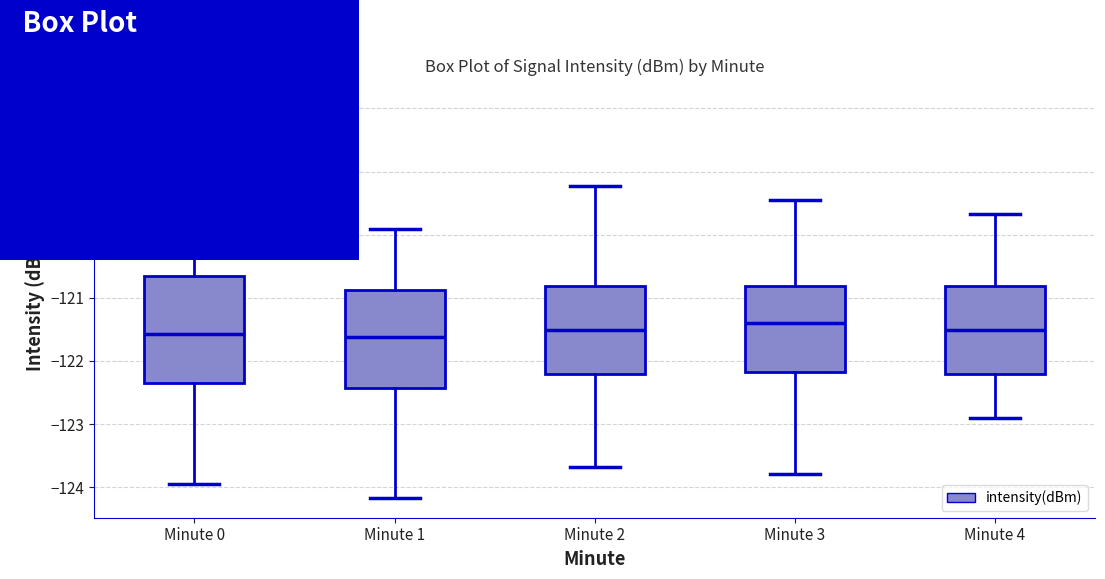

Reading left to right, read every box against the y-axis: the position of its median line, the range the box covers, and the ends of its whiskers. The values are not printed on the chart, so give them approximately, as read against the axis.

Minute 0: median -121.6, box -122.4 to -120.7, whiskers -123.9 to -118.2
Minute 1: median -121.6, box -122.4 to -120.9, whiskers -124.2 to -119.9
Minute 2: median -121.5, box -122.2 to -120.8, whiskers -123.7 to -119.2
Minute 3: median -121.4, box -122.2 to -120.8, whiskers -123.8 to -119.5
Minute 4: median -121.5, box -122.2 to -120.8, whiskers -122.9 to -119.7